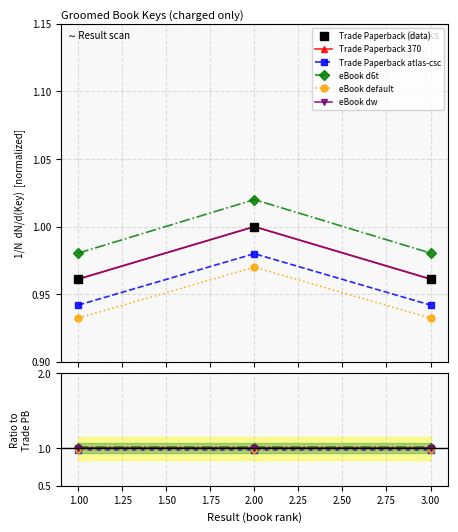

Which label corresponds to the smallest value in the chart?

1